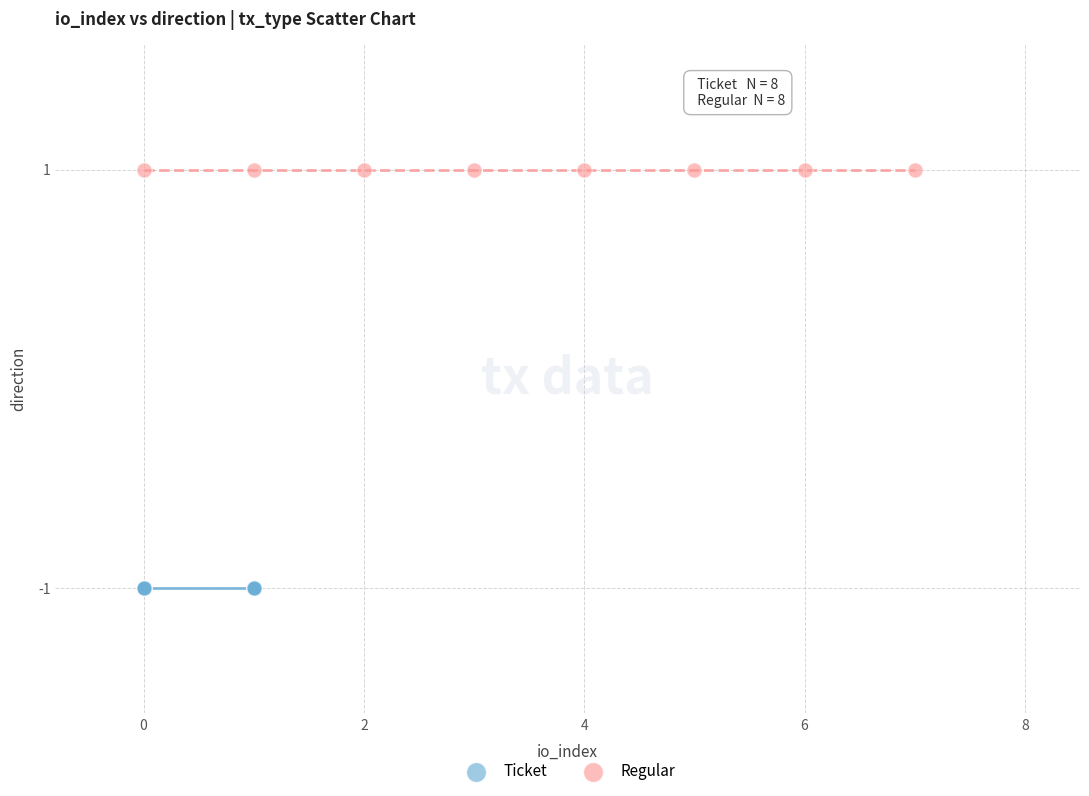

Which series contains the highest Y value?

Regular